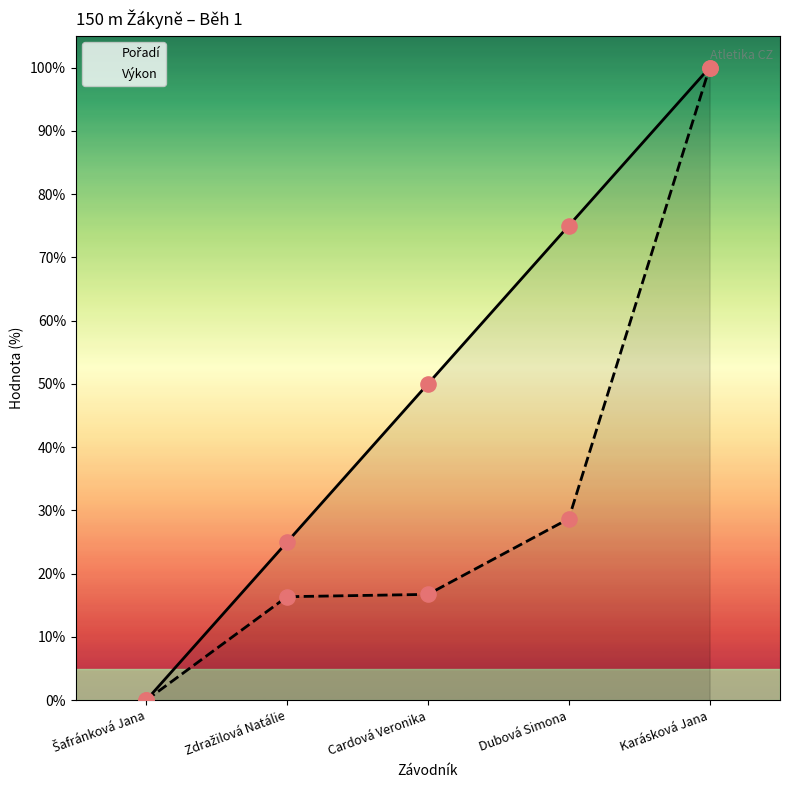

What is the total value across all series at Dubová Simona?

103.7